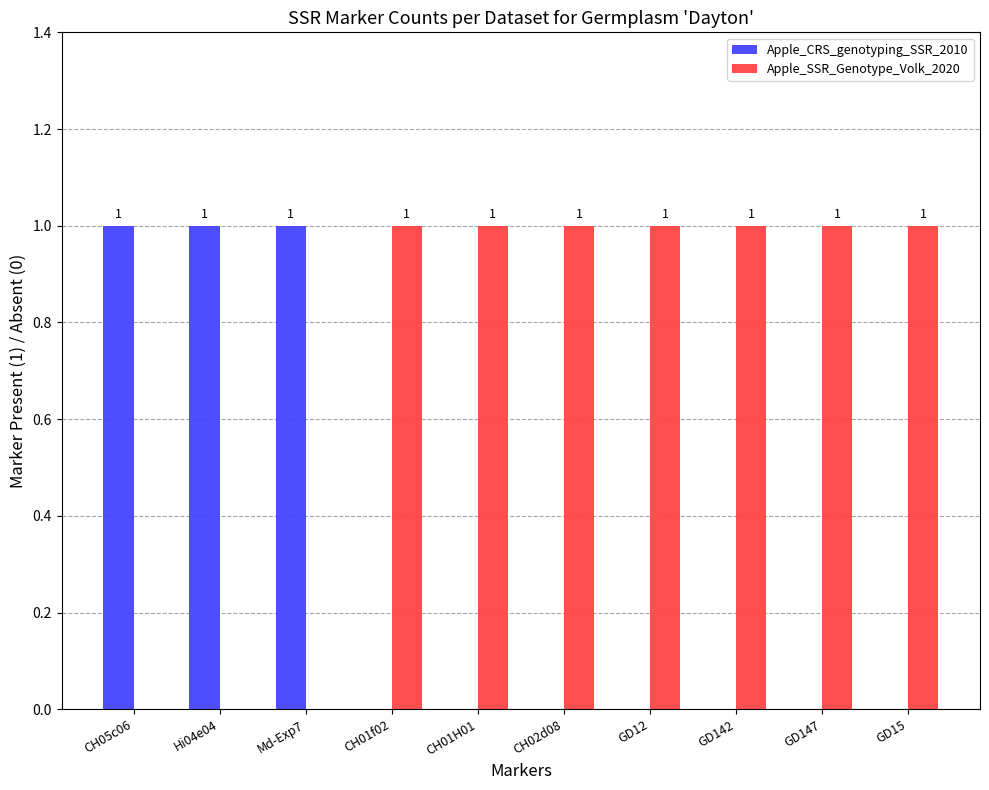

Count the Apple_CRS_genotyping_SSR_2010 values in the range 0 to 1.

10